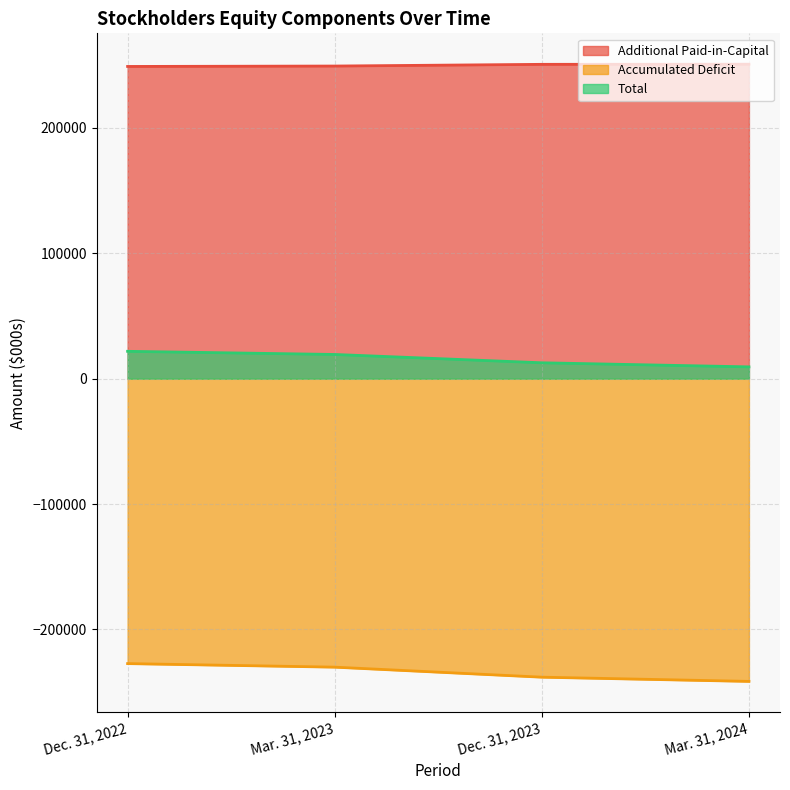

Does the chart have visible grid lines?

Yes